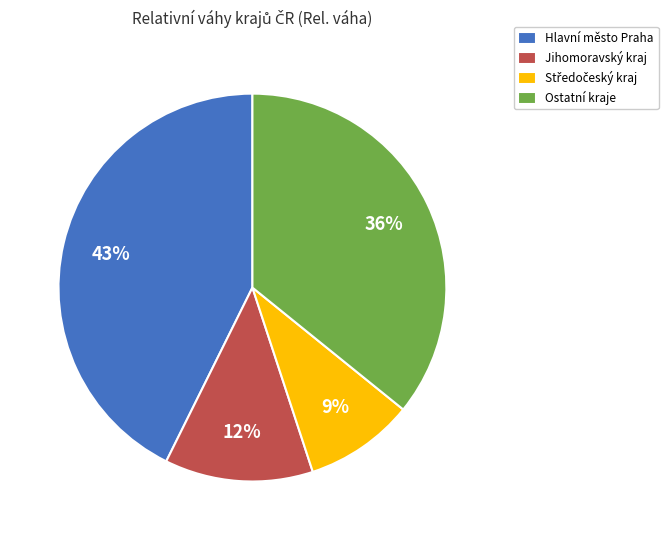

To the nearest percent, what is the combined percentage of Ostatní kraje and Jihomoravský kraj?

48%